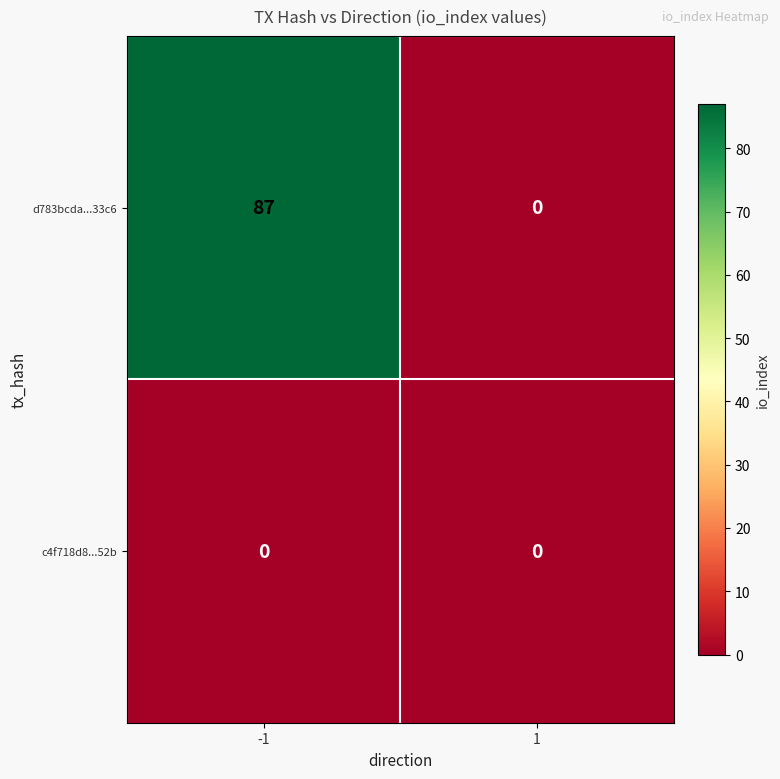

At which category does the chart reach its peak across all series?

-1